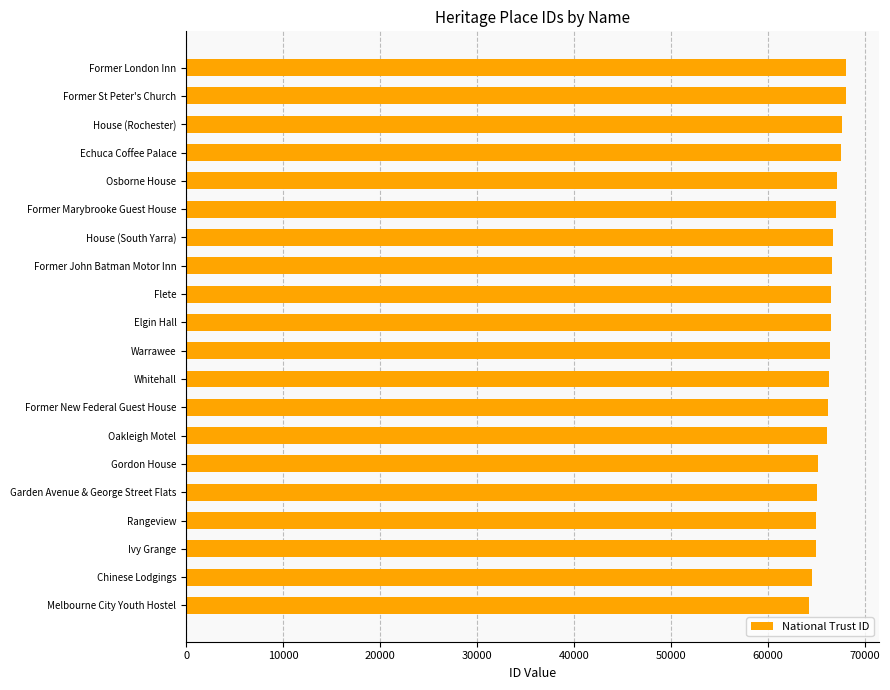

What is the smallest value displayed?

64270